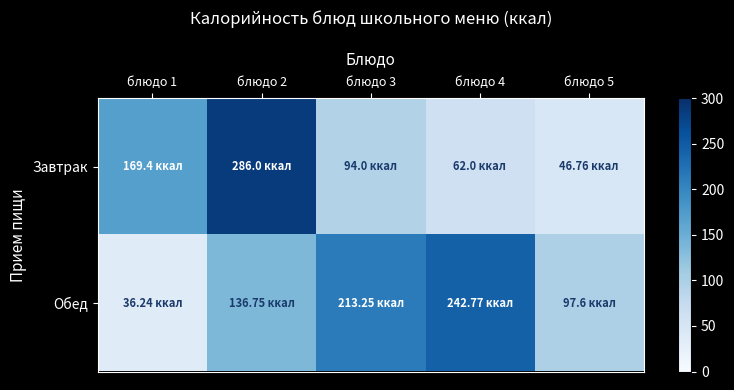

Rank the series by their average value, from lowest to highest.

Завтрак, Обед